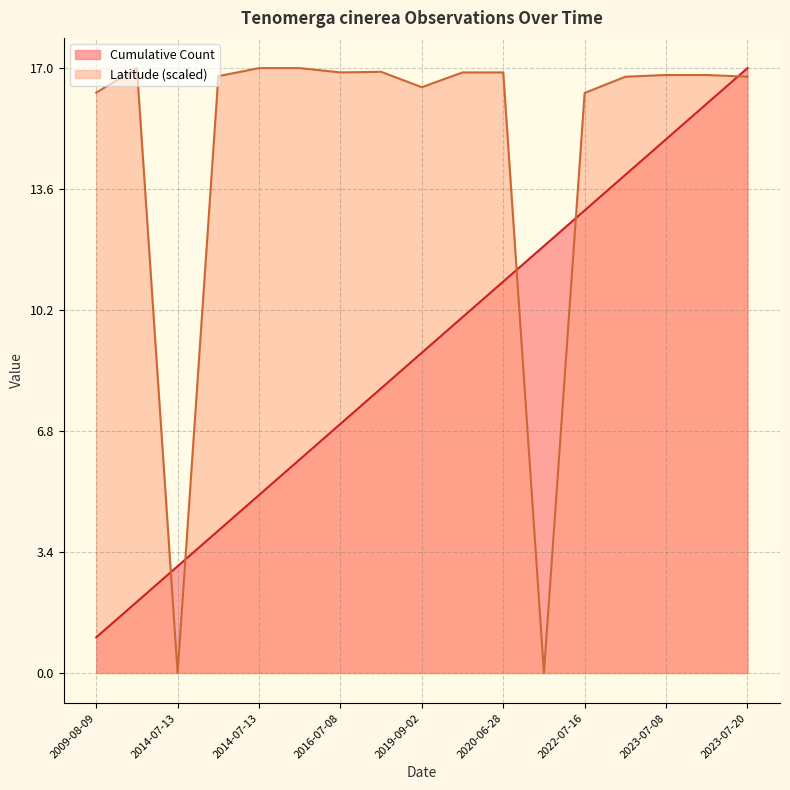

What are all the series names shown in the legend?

Cumulative Count, Latitude (scaled)